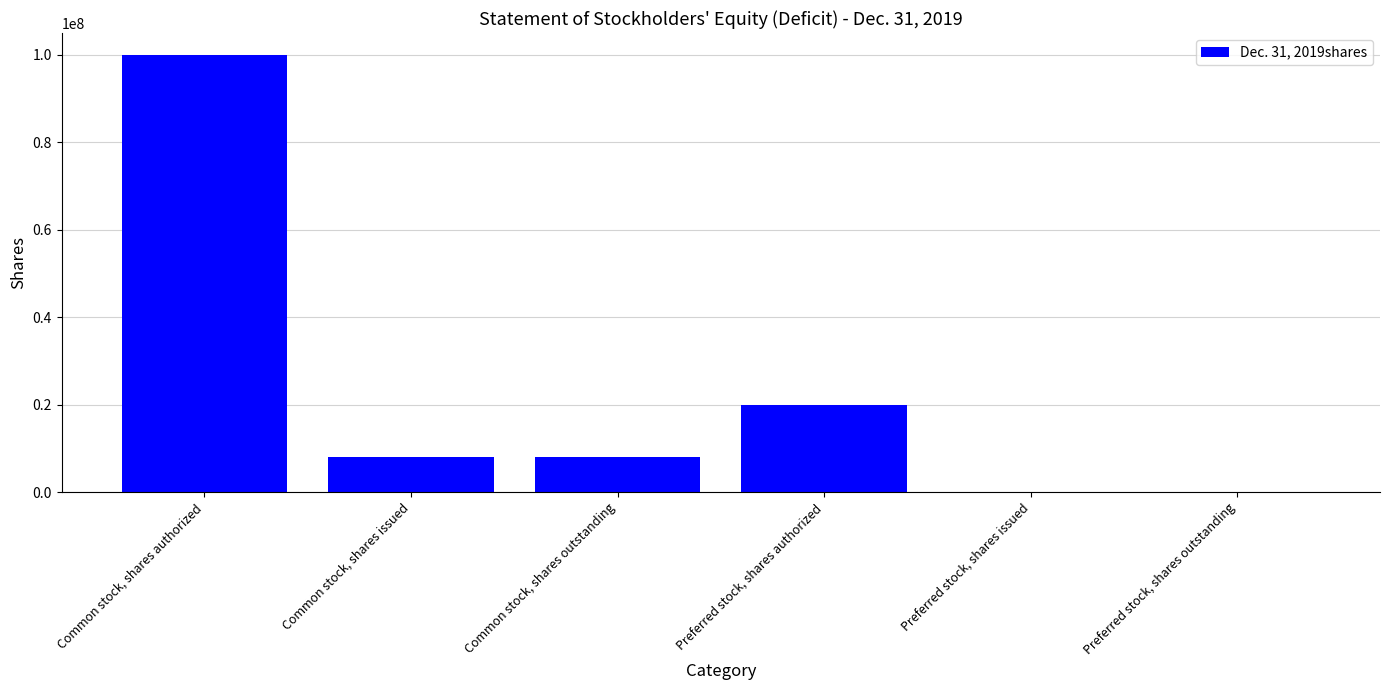

What is the change in value from Common stock, shares authorized to Common stock, shares outstanding?

-92010000